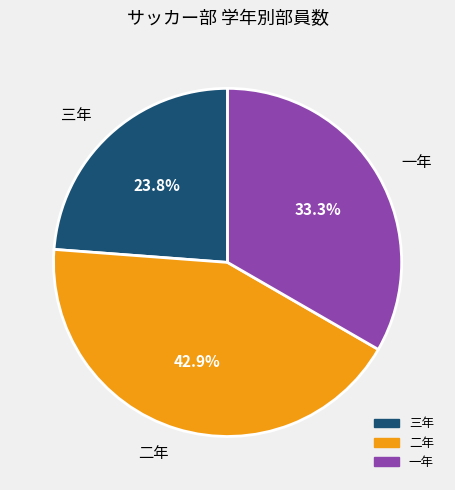

Count the number of slices in the pie.

3